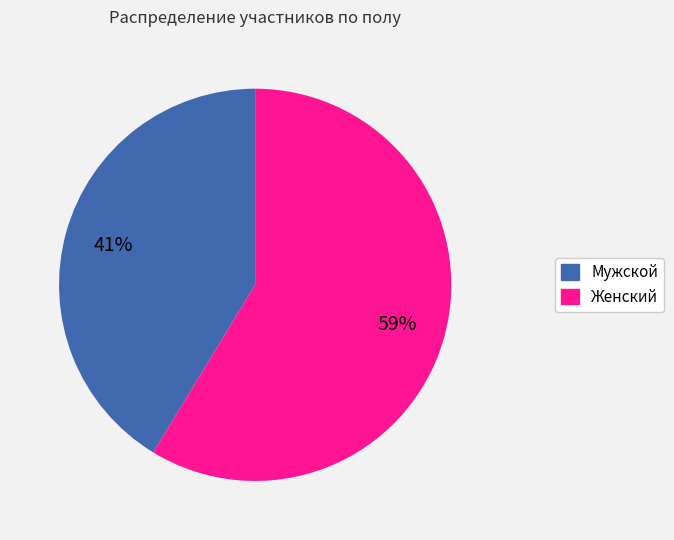

To the nearest percent, what is the average slice percentage?

50%